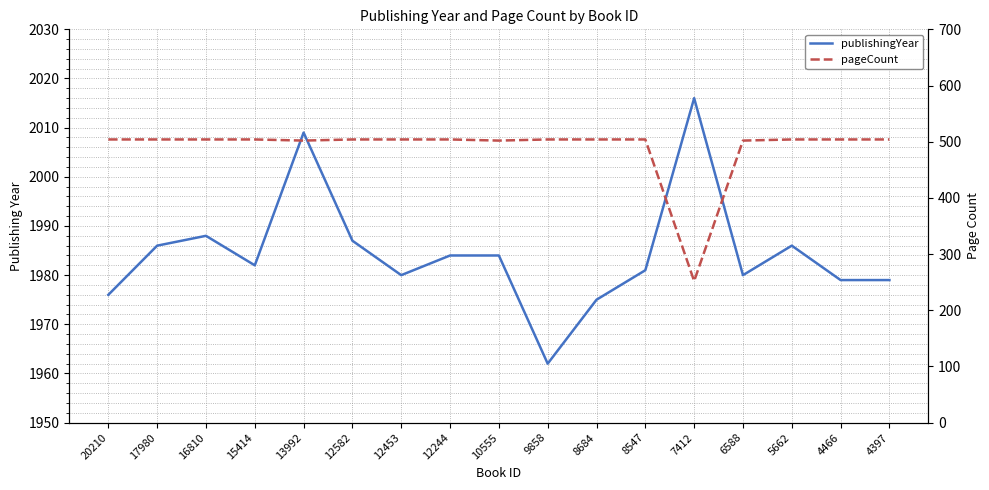

Does the chart have visible grid lines?

Yes